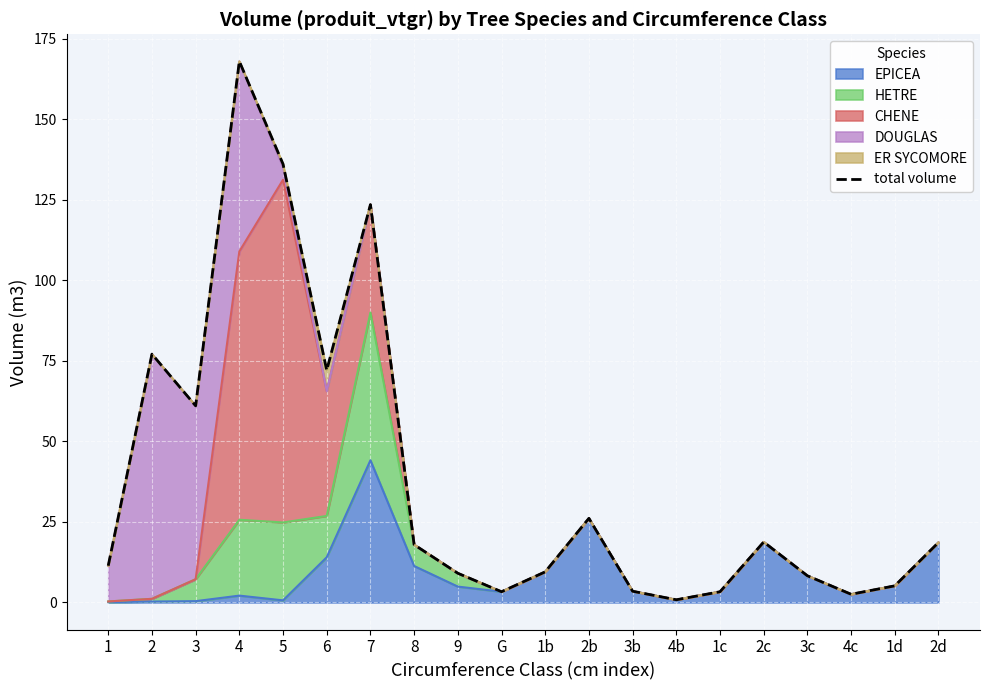

What is the value of the 15th point from the left?

3.3